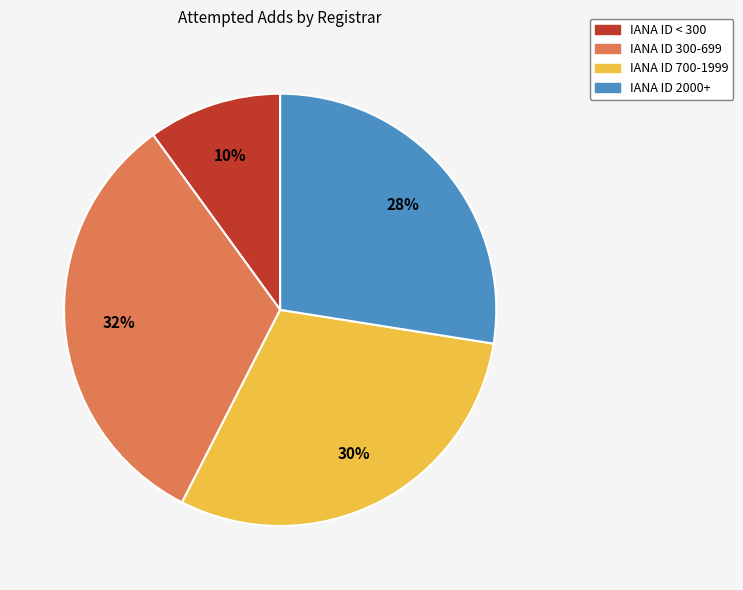

To the nearest percent, what is the difference between the largest and smallest slice percentages?

22%